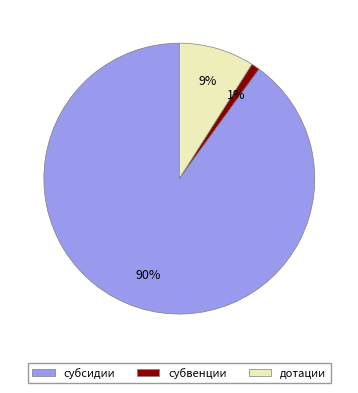

Does субсидии represent more than half of the total?

Yes